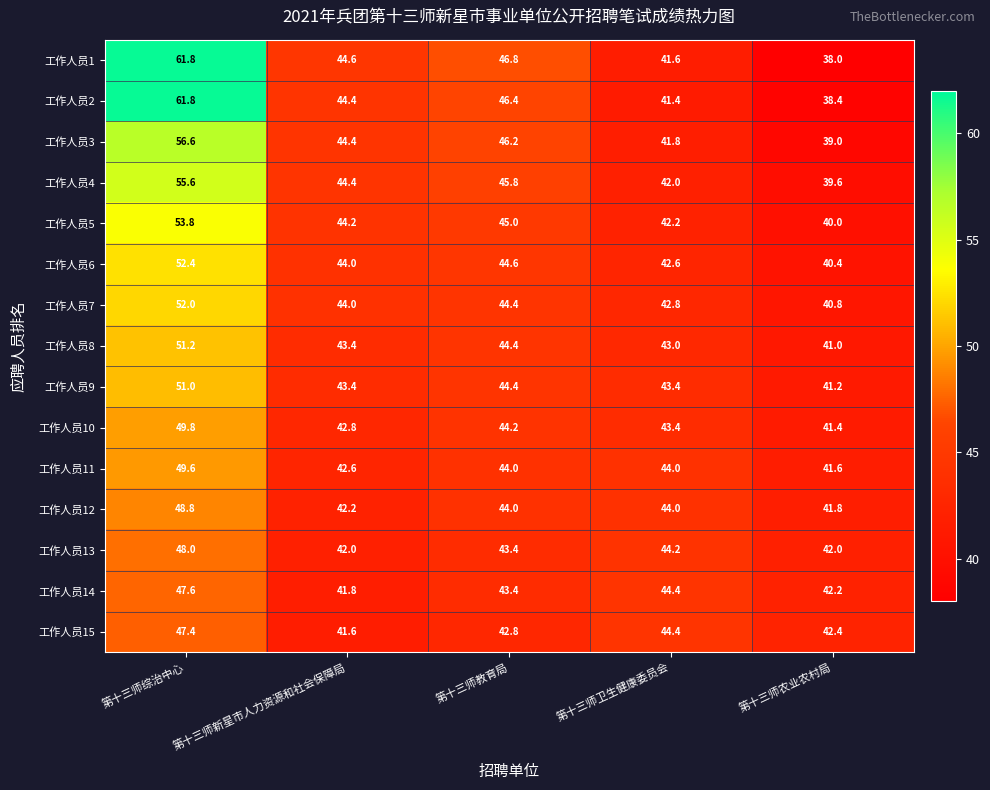

True or false: 工作人员15 has a value of 69.9 at 第十三师教育局.

False